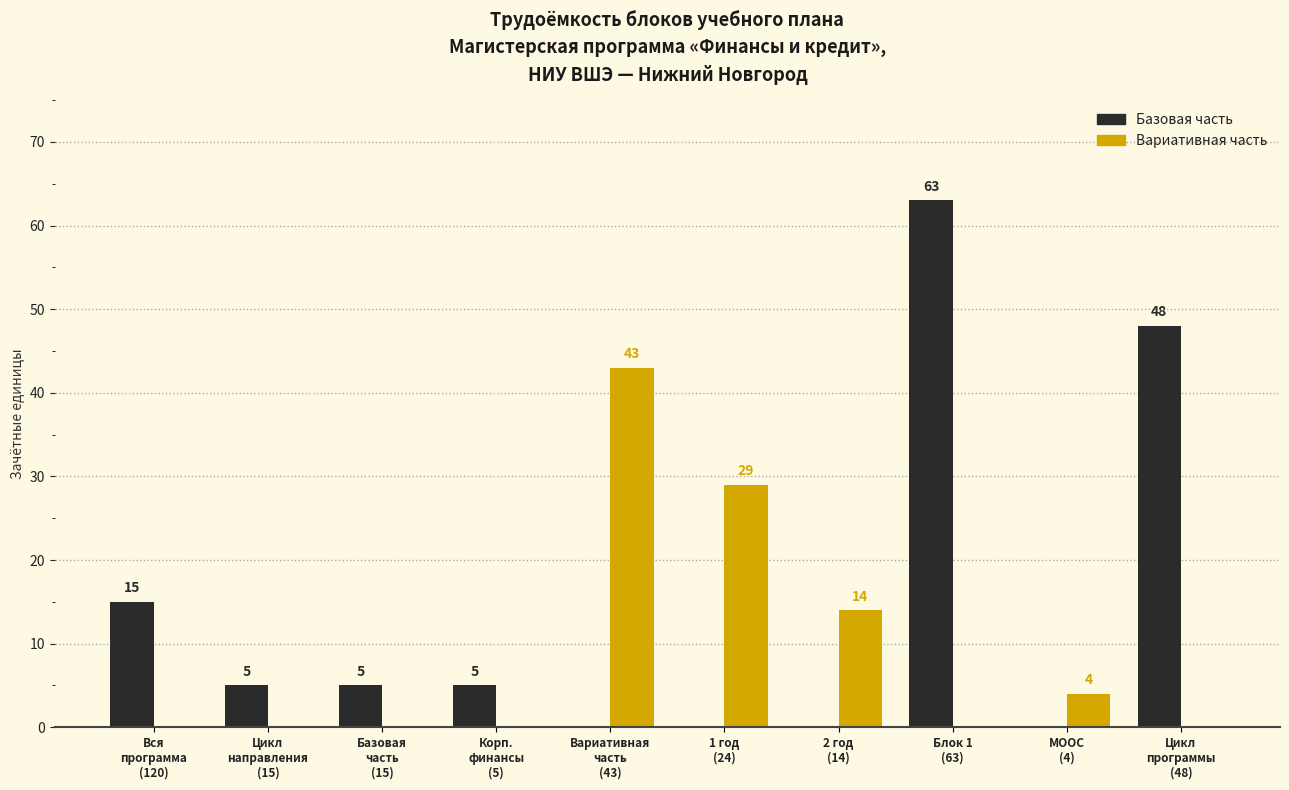

What is the sum of all Базовая часть values?

141